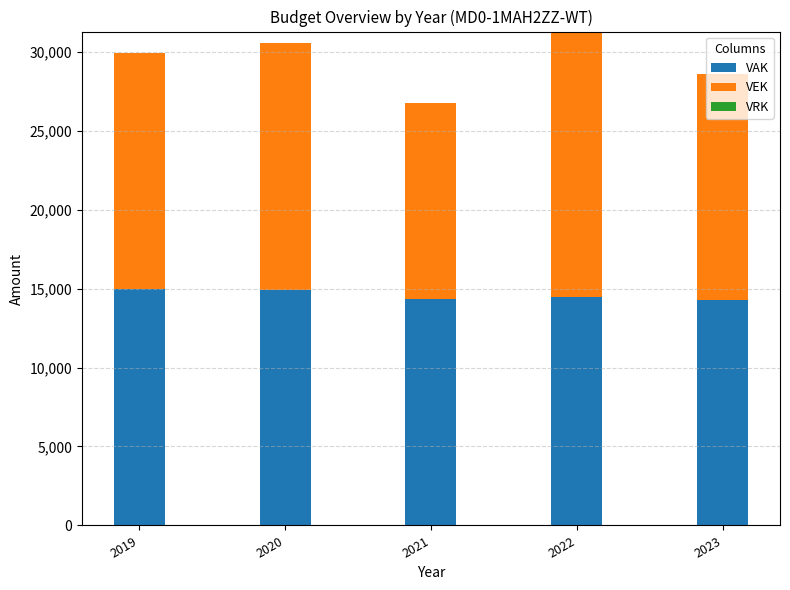

What is the total value across all series at 2022?

31271